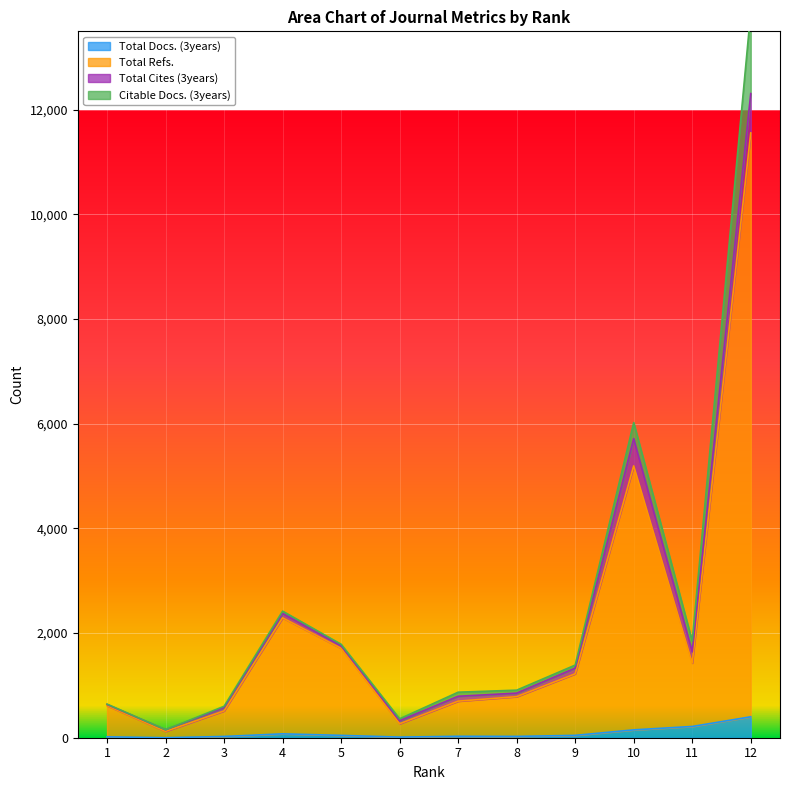

Between 3 and 4, which series saw the biggest shift?

Total Refs.